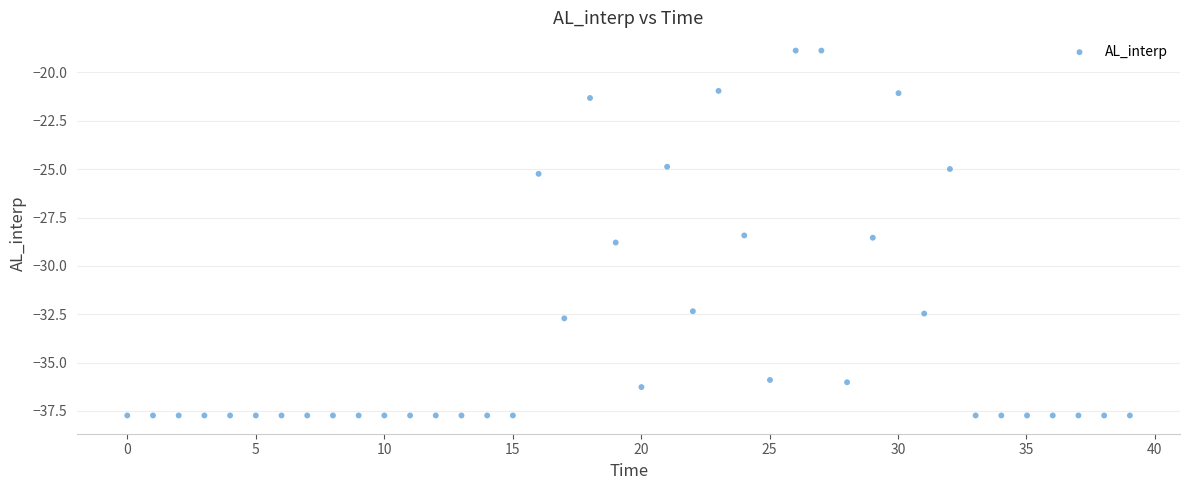

What is the range of Y values (max minus min)?

18.9